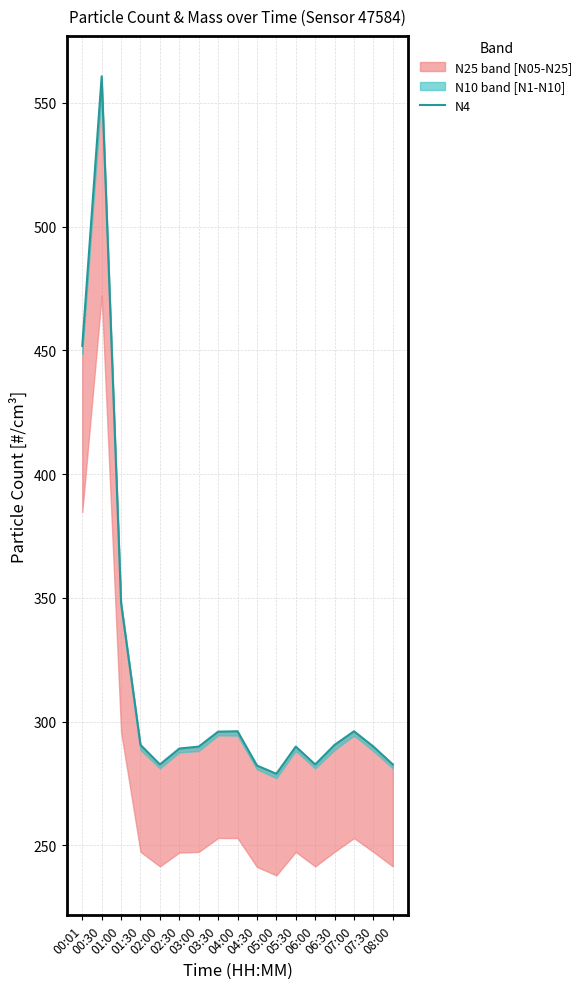

Count the number of values greater than 289.

12